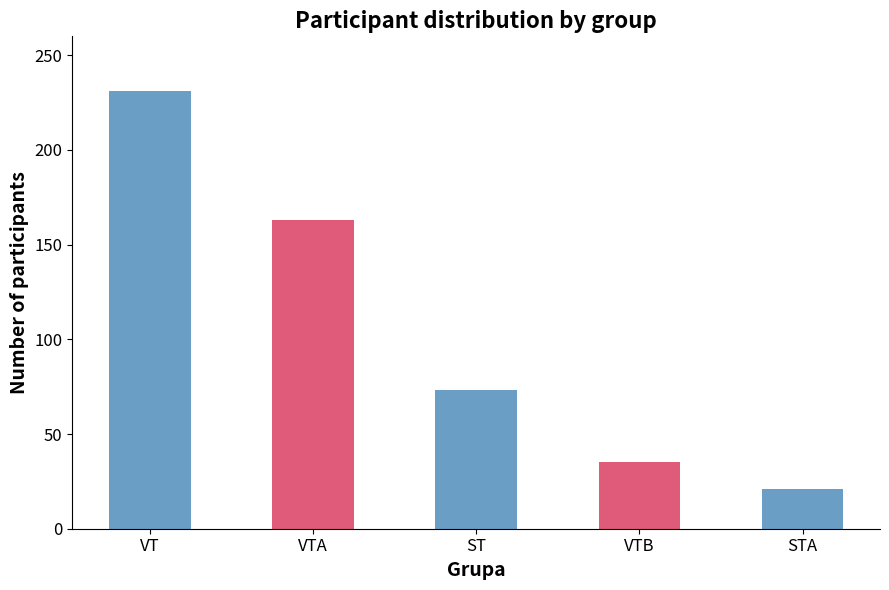

How many data points are less than 73?

2